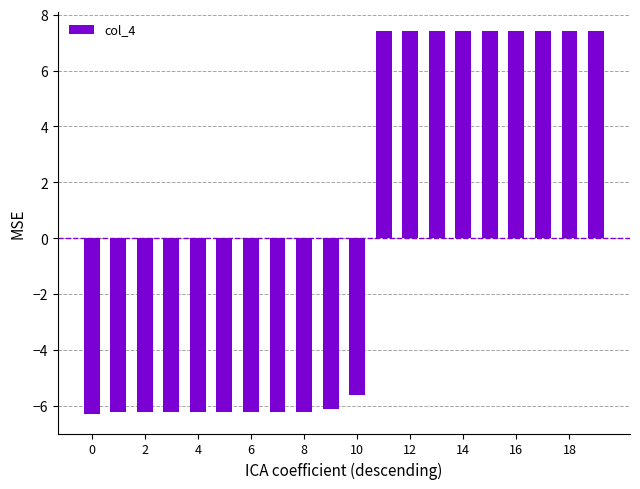

How many bars are there in total?

20